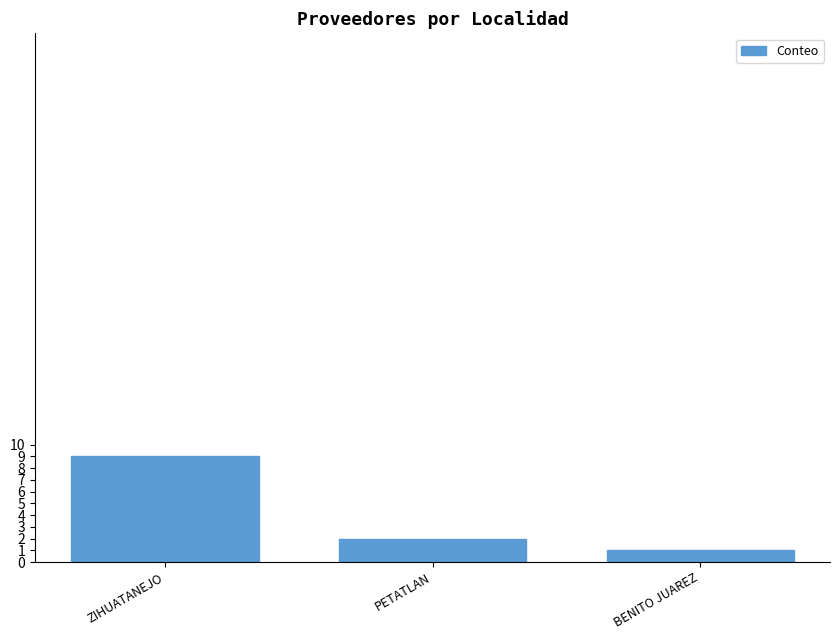

Rank the categories by value from highest to lowest.

ZIHUATANEJO, PETATLAN, BENITO JUAREZ